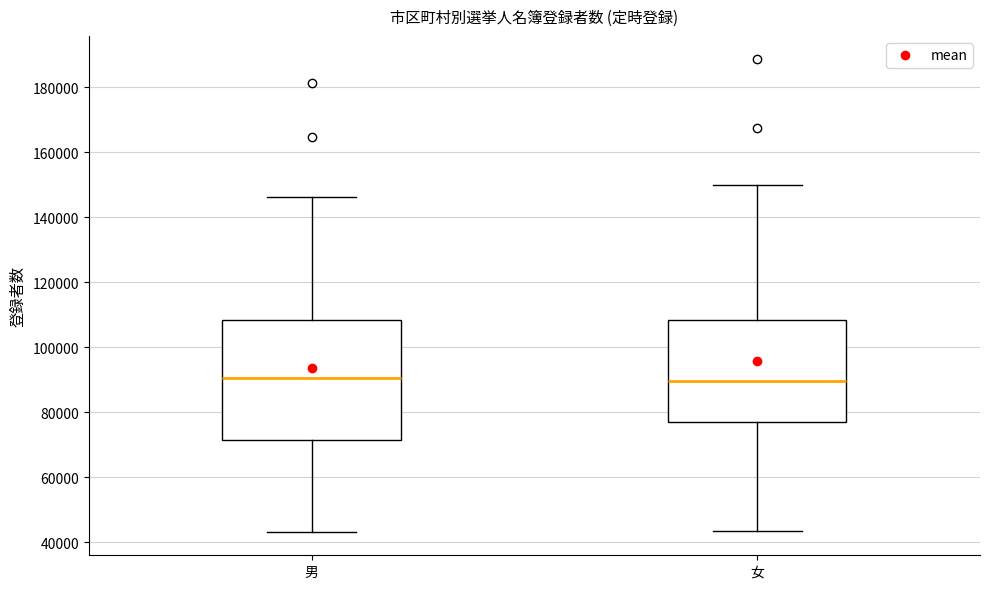

Where is the lower edge of the box for 男 on the y-axis? The values are not printed on the chart, so give them approximately, as read against the axis.

72000